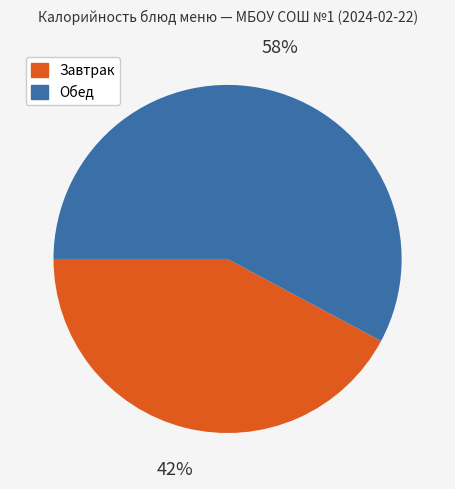

To the nearest percent, what is the difference between the largest and smallest slice percentages?

16%